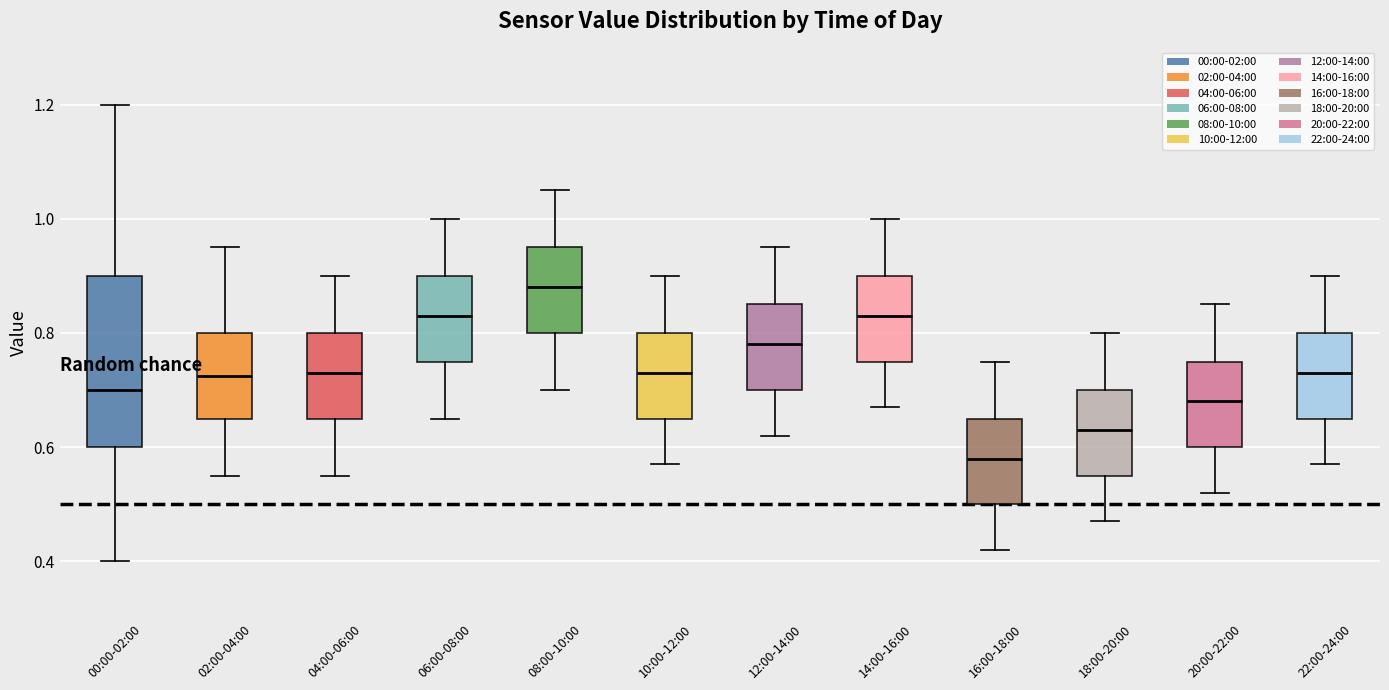

Reading left to right, transcribe this box plot: for each box, give where its median line is, the range the box spans, and where its two whiskers end, as read against the y-axis. The values are not printed on the chart, so give them approximately, as read against the axis.

00:00-02:00: median 0.70, box 0.60 to 0.90, whiskers 0.40 to 1.20
02:00-04:00: median 0.72, box 0.66 to 0.80, whiskers 0.56 to 0.96
04:00-06:00: median 0.74, box 0.66 to 0.80, whiskers 0.56 to 0.90
06:00-08:00: median 0.84, box 0.76 to 0.90, whiskers 0.66 to 1.00
08:00-10:00: median 0.88, box 0.80 to 0.96, whiskers 0.70 to 1.06
10:00-12:00: median 0.74, box 0.66 to 0.80, whiskers 0.58 to 0.90
12:00-14:00: median 0.78, box 0.70 to 0.86, whiskers 0.62 to 0.96
14:00-16:00: median 0.84, box 0.76 to 0.90, whiskers 0.68 to 1.00
16:00-18:00: median 0.58, box 0.50 to 0.66, whiskers 0.42 to 0.76
18:00-20:00: median 0.64, box 0.56 to 0.70, whiskers 0.48 to 0.80
20:00-22:00: median 0.68, box 0.60 to 0.76, whiskers 0.52 to 0.86
22:00-24:00: median 0.74, box 0.66 to 0.80, whiskers 0.58 to 0.90